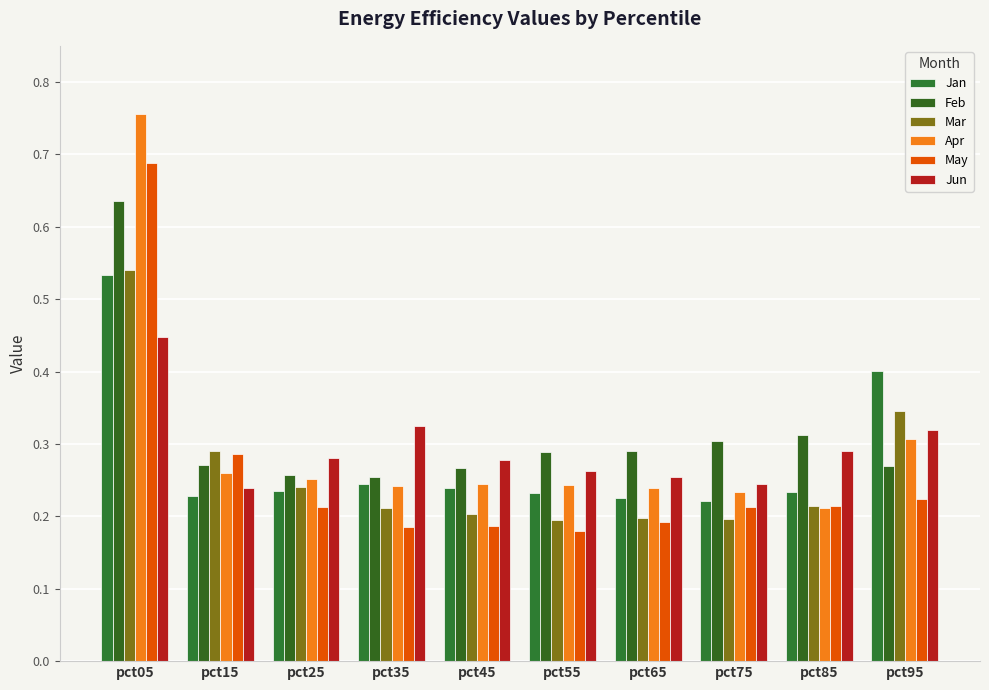

How many groups of bars are there?

10